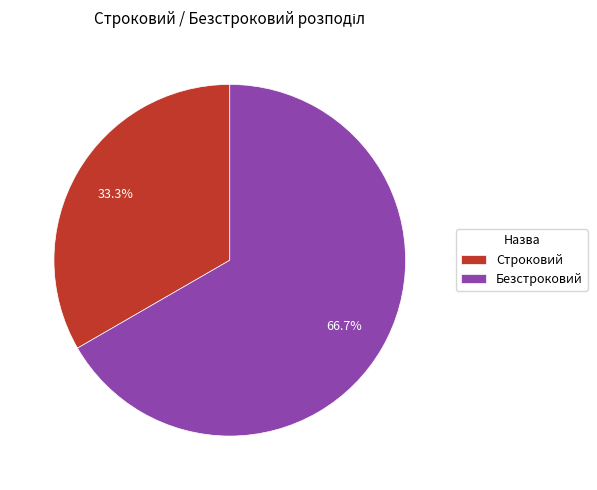

True or false: Строковий accounts for 45% of the total.

False